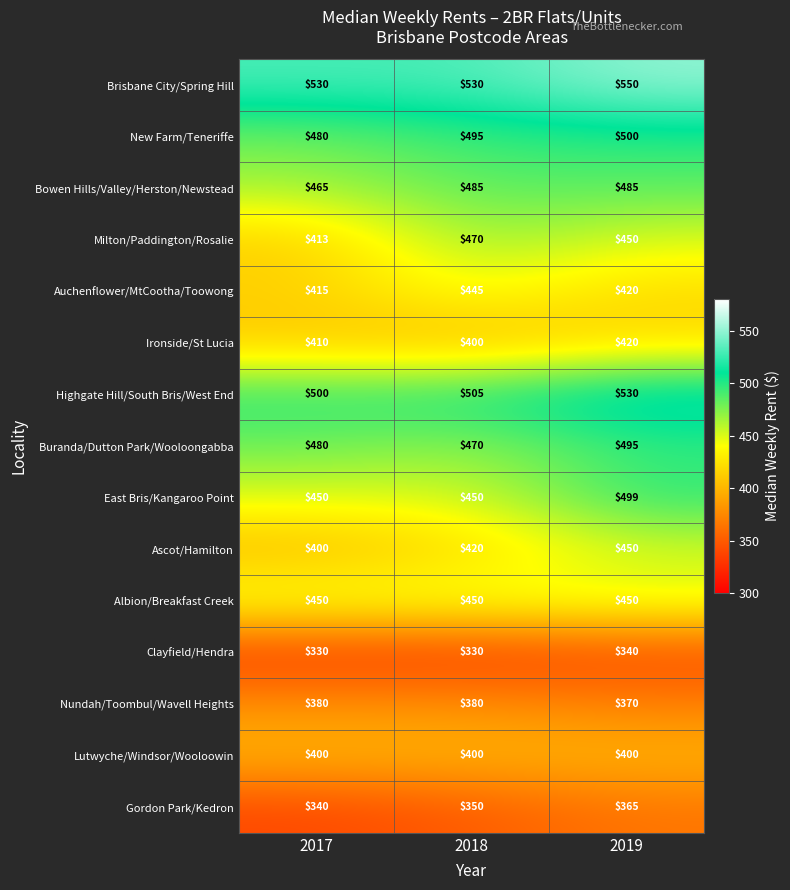

What is the approximate value of Buranda/Dutton Park/Wooloongabba at 2019, to the nearest 5?

495